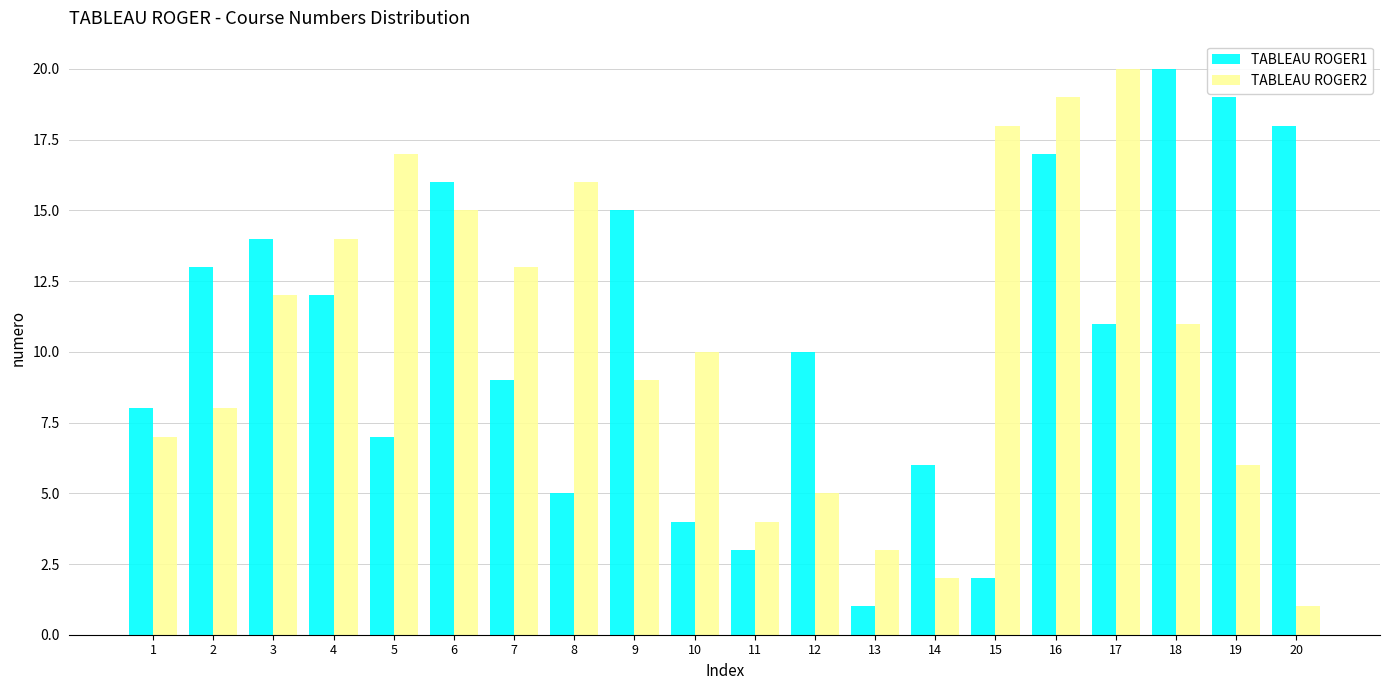

How many bars are there in total?

40